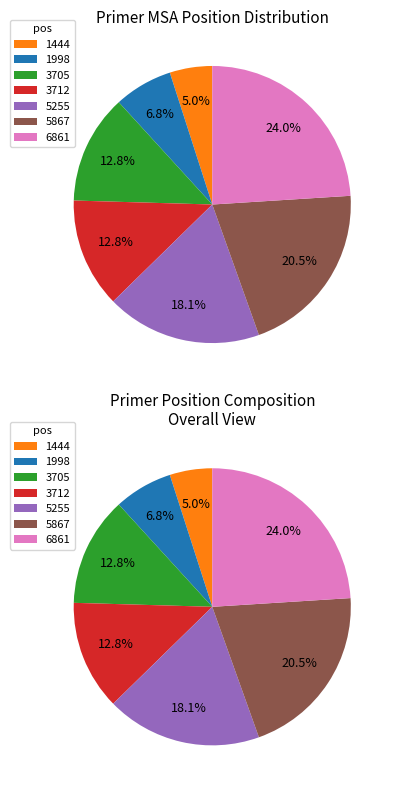

Does any single category account for the majority?

No